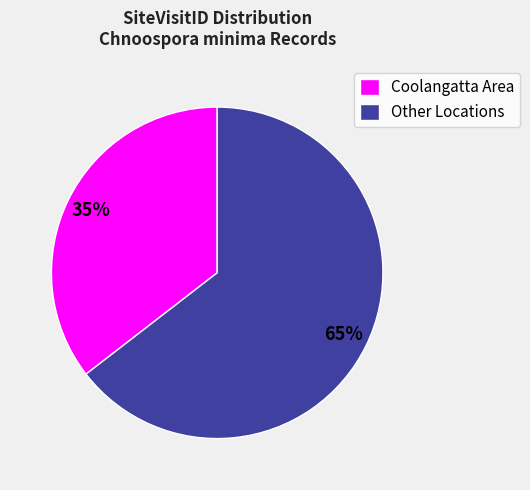

To the nearest percent, what portion does Other Locations represent?

65%